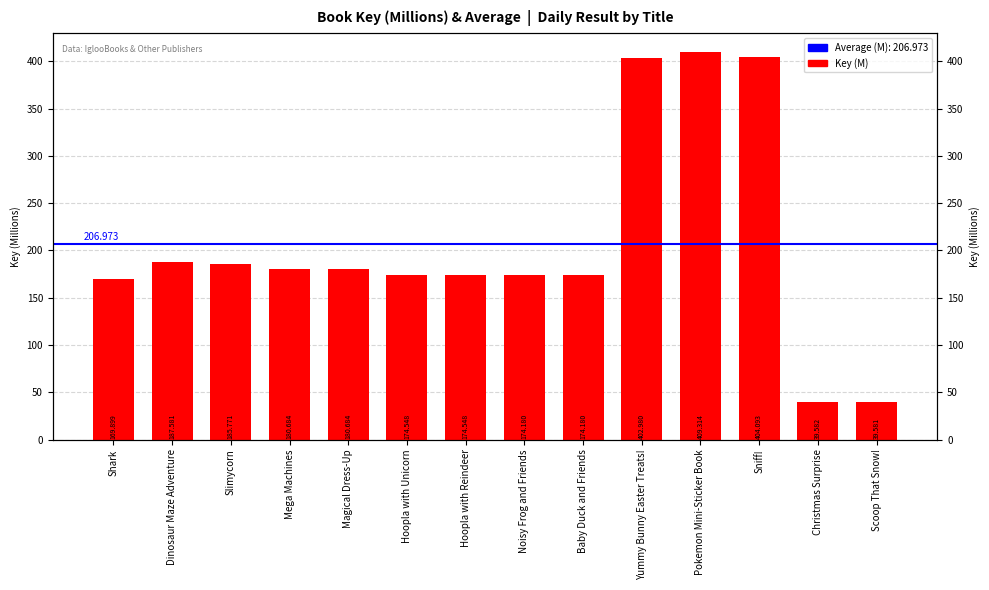

Reading left to right, extract all data points from this chart.

169.9	187.6	185.8	180.7	180.7	174.5	174.5	174.2	174.2	403.0	409.3	404.1	39.6	39.6